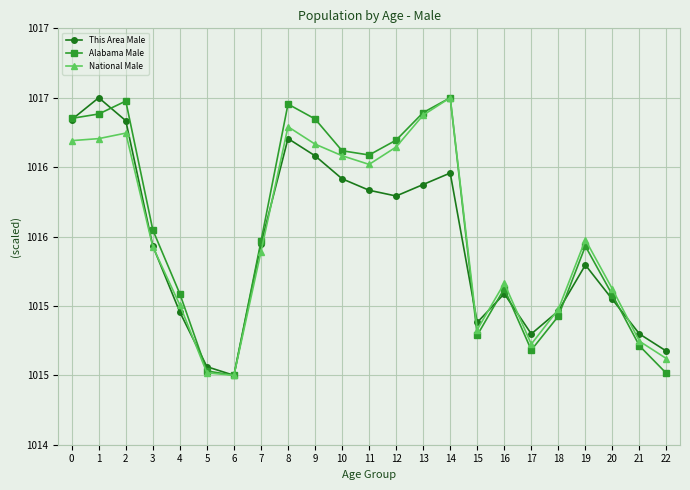

What are all the series names shown in the legend?

This Area Male, Alabama Male, National Male